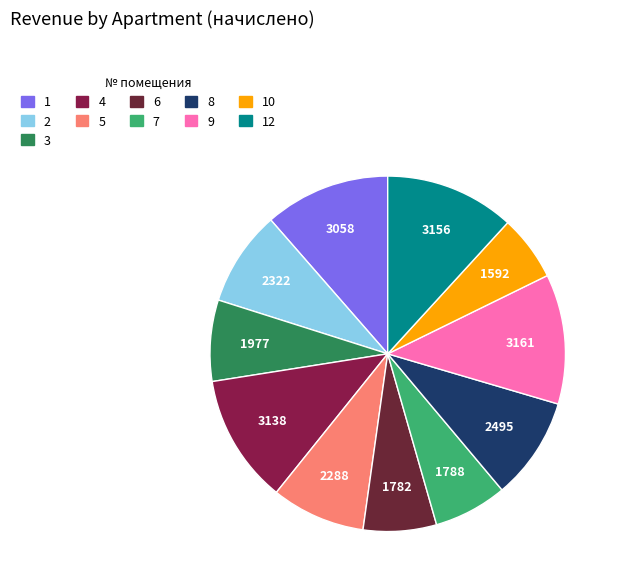

Which slice is the smallest?

10